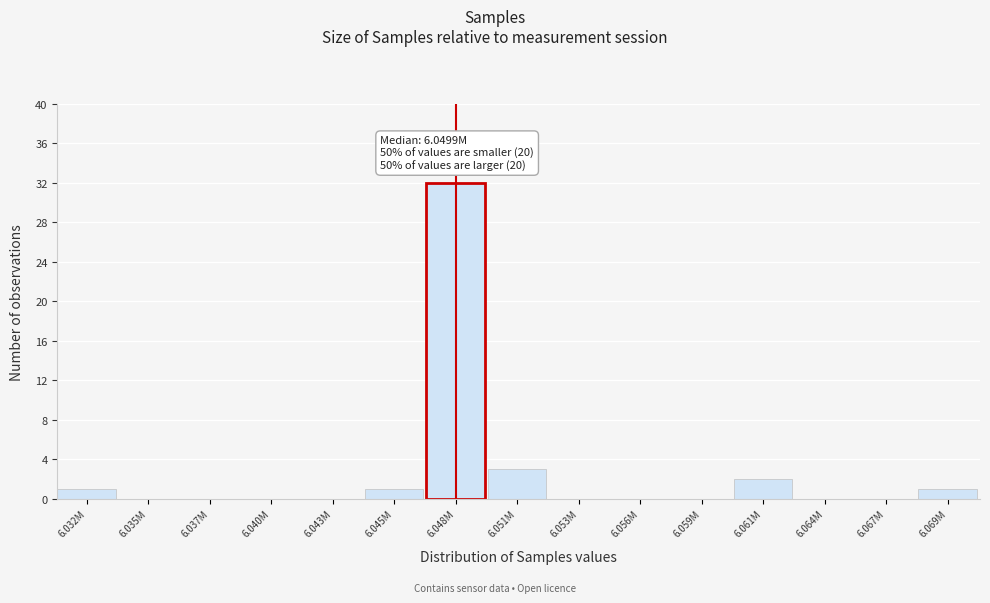

Reading left to right, extract all data points from this chart.

6.032M=1	6.035M=0	6.037M=0	6.040M=0	6.043M=0	6.045M=1	6.048M=32	6.051M=3	6.053M=0	6.056M=0	6.059M=0	6.061M=2	6.064M=0	6.067M=0	6.069M=1